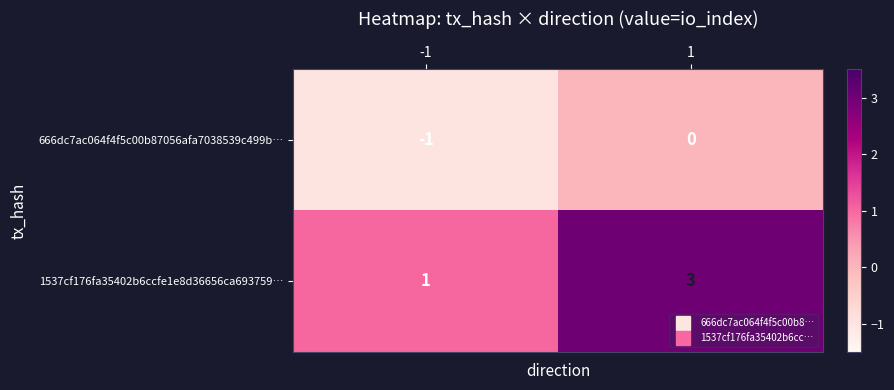

Reading left to right, list all the values displayed in this chart.

666dc7ac064f4f5c00b87056afa7038539c499b…: -1=-1	1=0
1537cf176fa35402b6ccfe1e8d36656ca693759…: -1=1	1=3